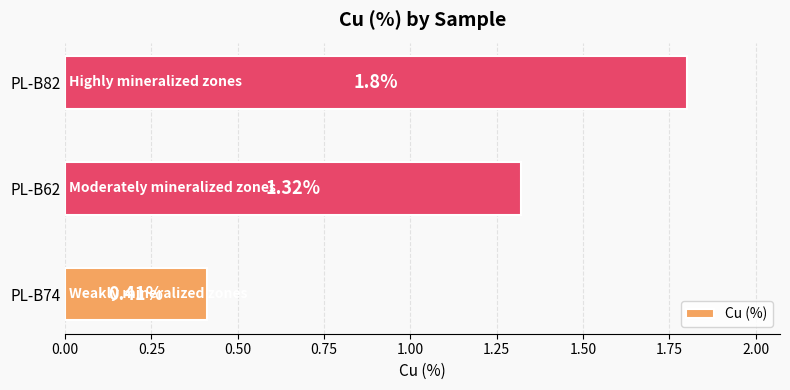

What is the sum of the values at PL-B74 and PL-B62?

1.7